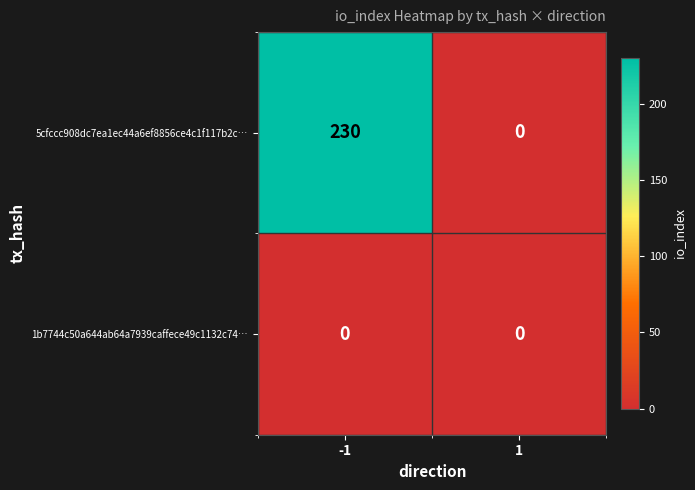

The value of 5cfccc908dc7ea1ec44a6ef8856ce4c1f117b2c… at -1 is 338. True or false?

False